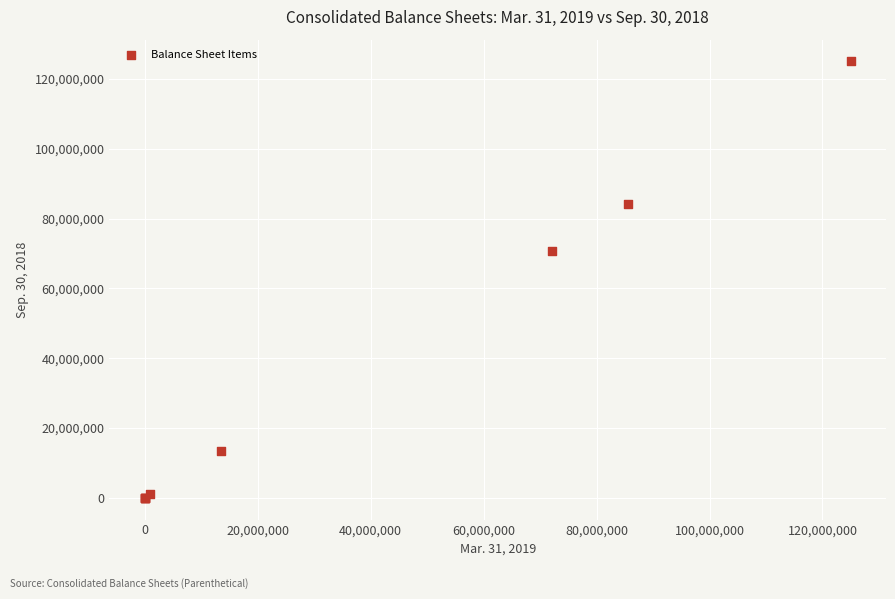

What Y value in the scatter plot is closest to 62500000?

70702261.0